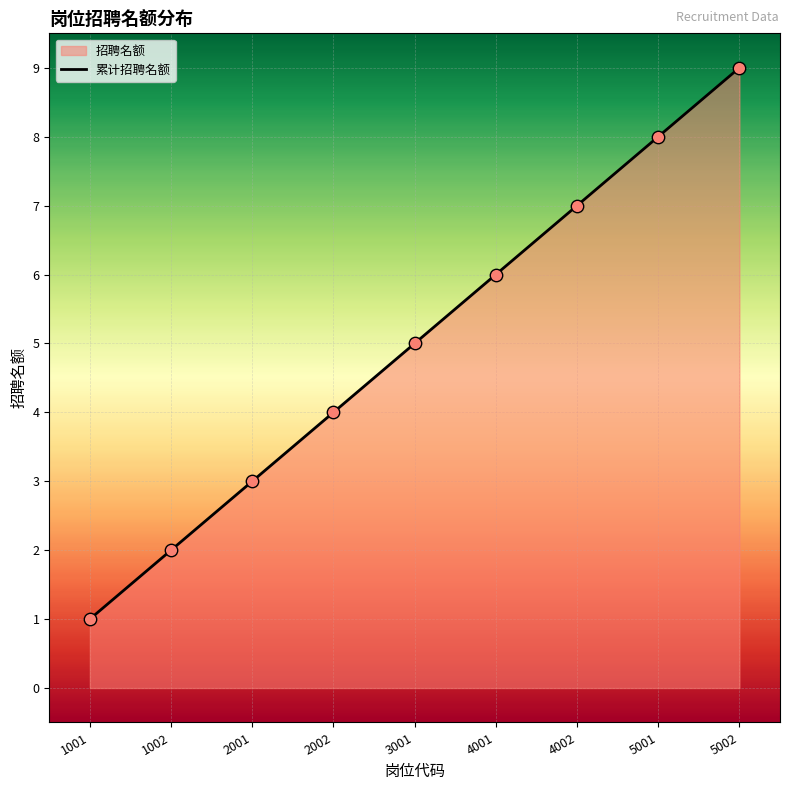

What is the change in value from 1001 to 4001?

+5